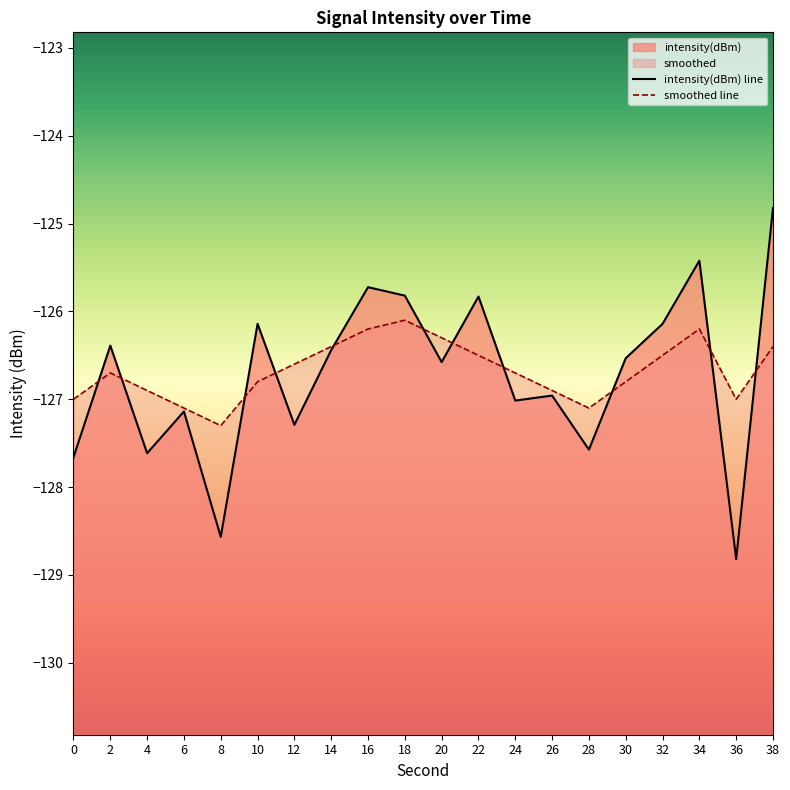

Is it true that smoothed equals -60.9 at 2?

False